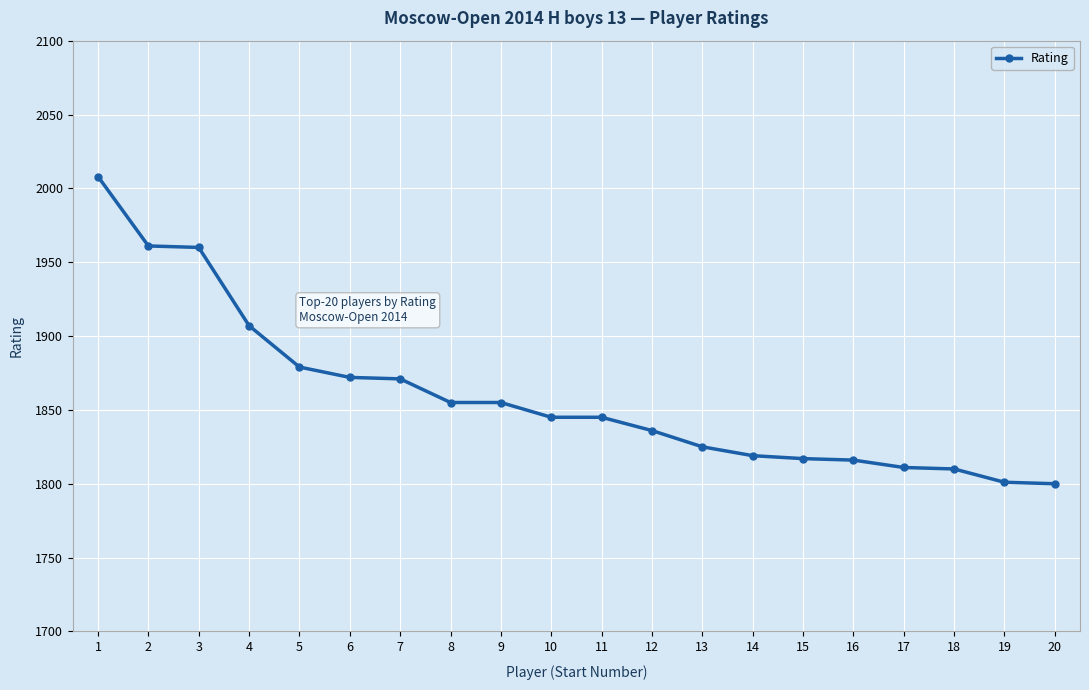

What is the change in value from 13 to 16?

-9